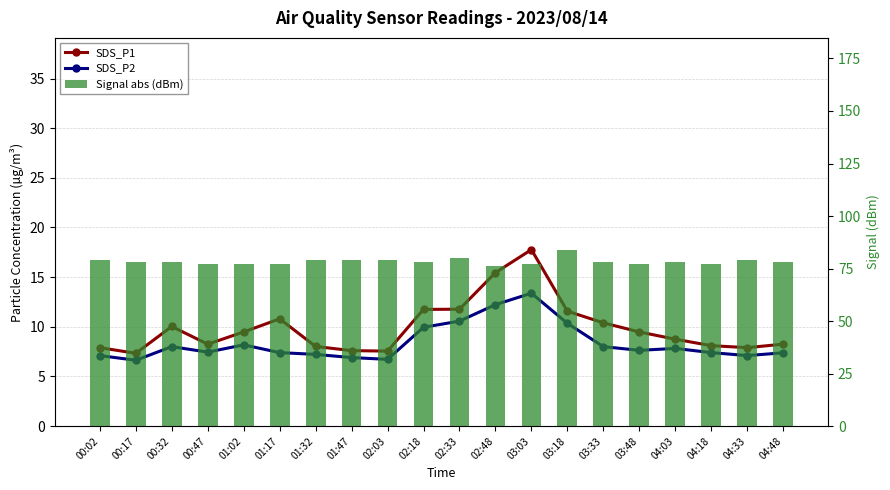

The Signal abs (dBm) series shows 79.0 at 01:47. True or false?

True